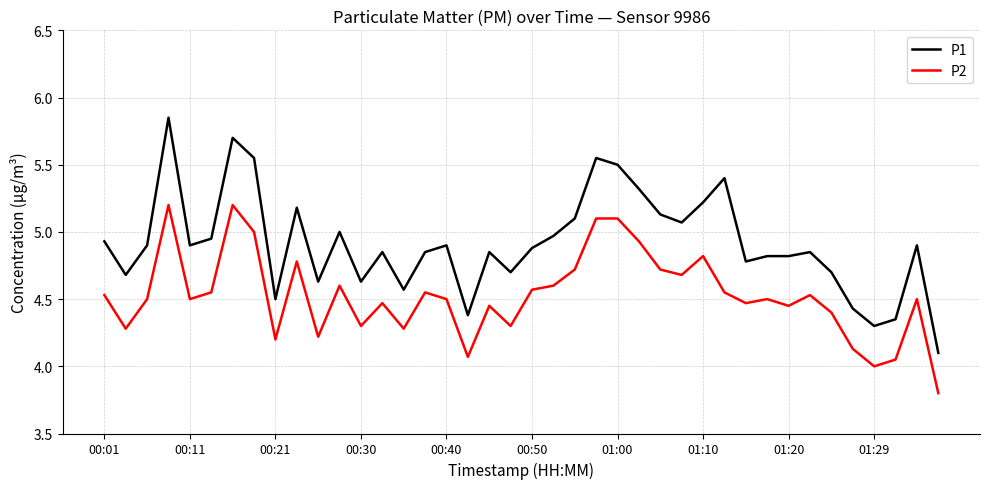

What is the minimum value for P2?

3.8